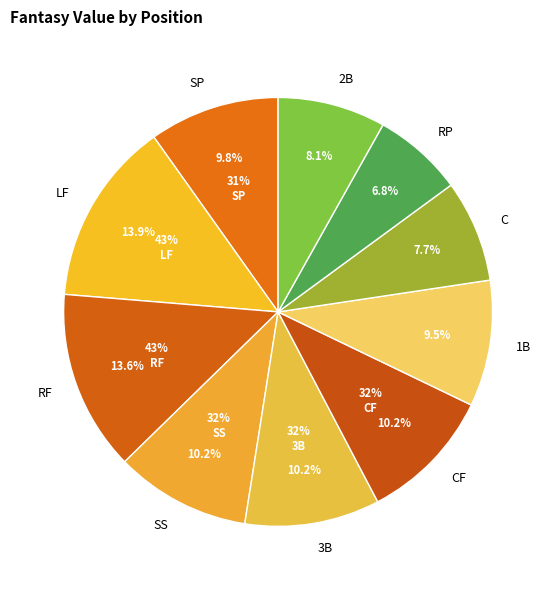

Is C the majority of the pie?

No